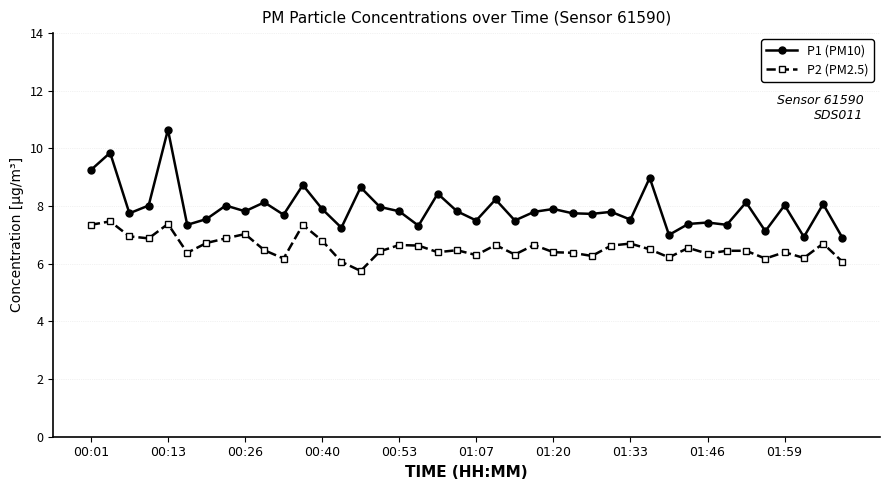

True or false: P2 (PM2.5) and P1 (PM10) cross at least once.

False